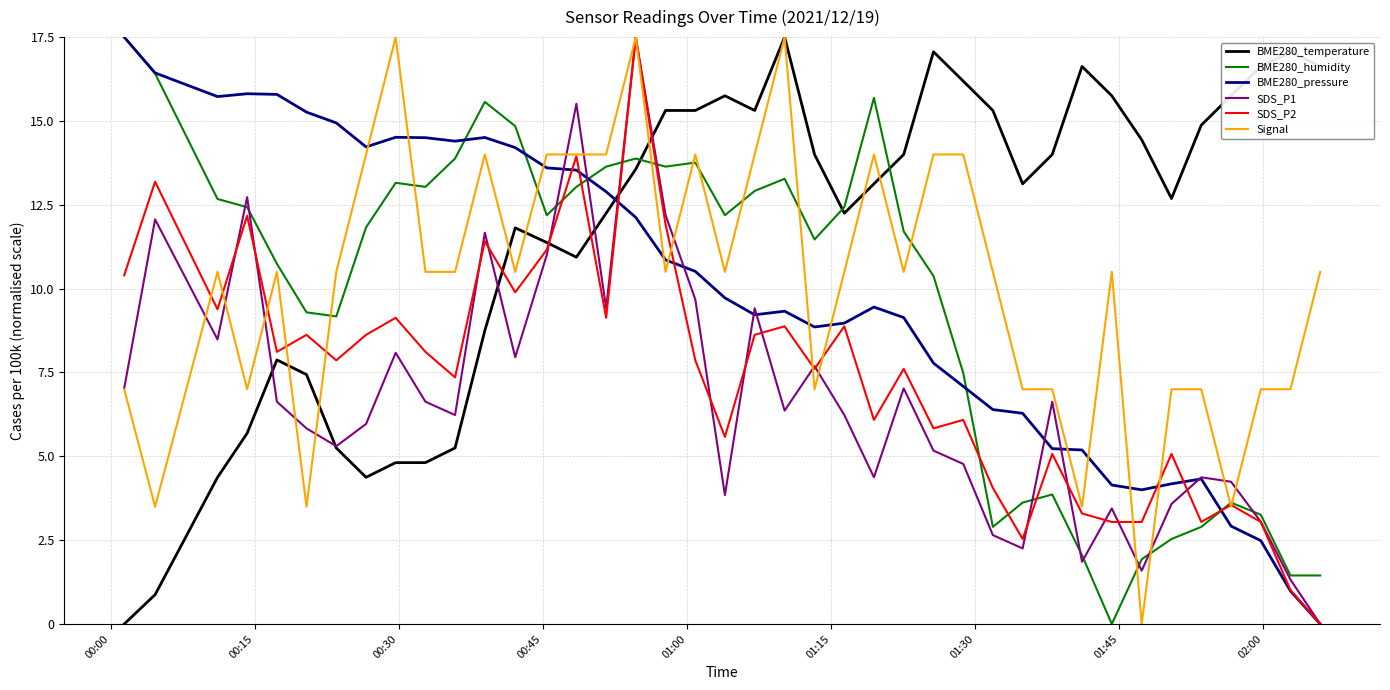

Which series has the largest total across all categories?

BME280_temperature